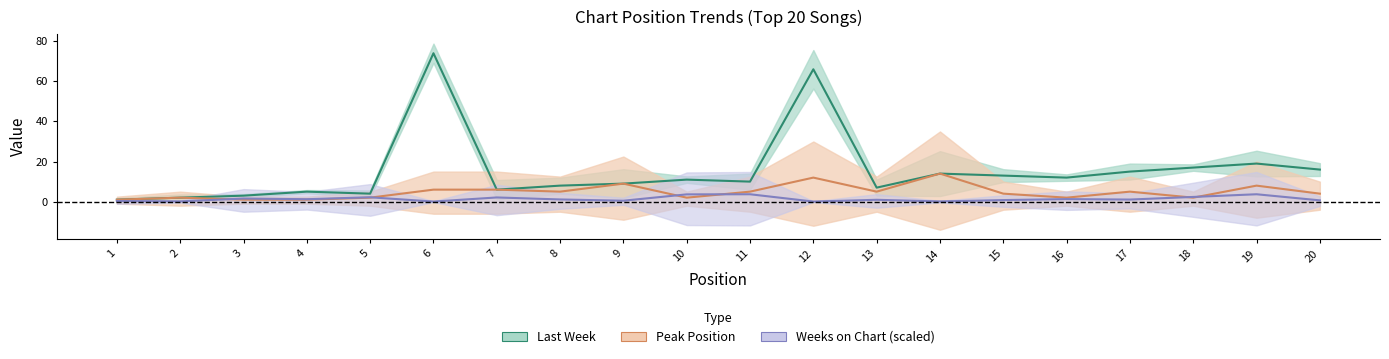

Which series has the largest total across all categories?

Last Week